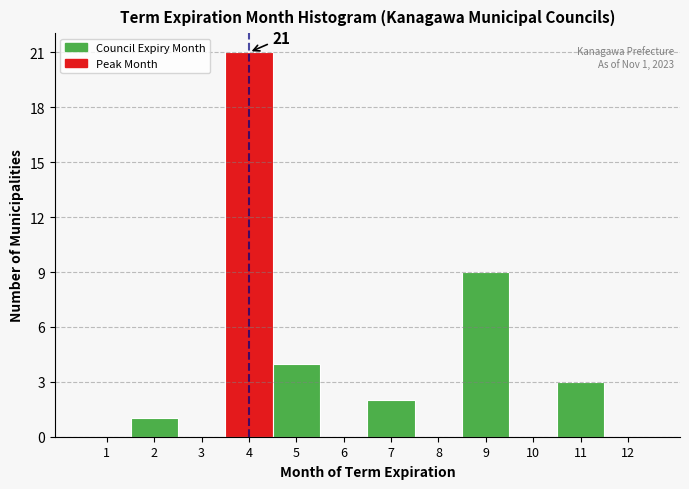

Which range on the x-axis has the tallest bar?

3.5 to 4.5